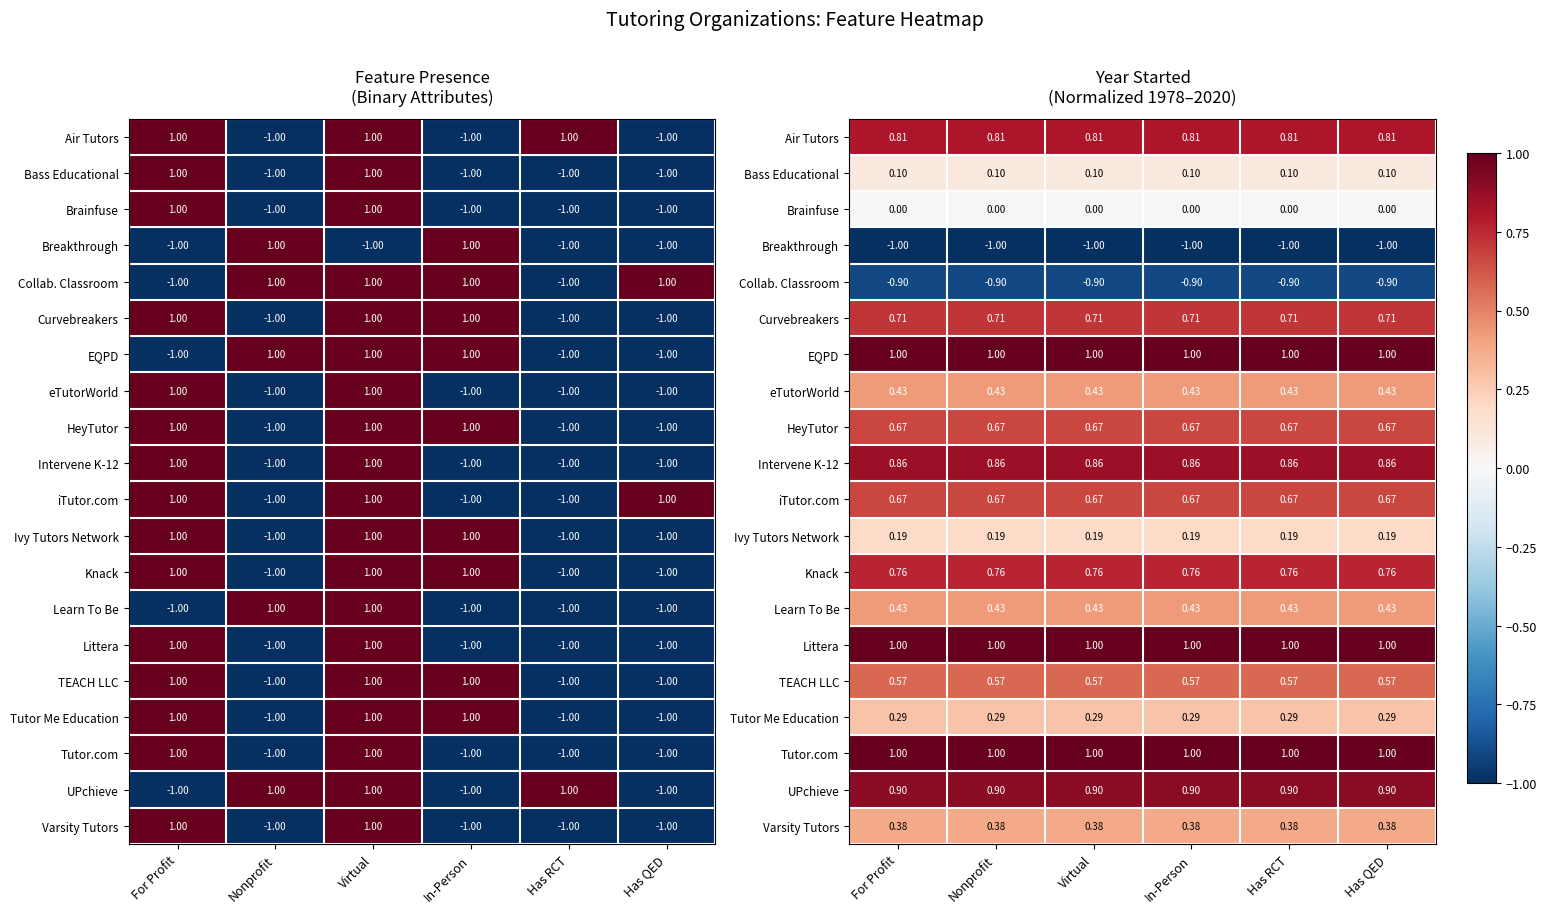

The Curvebreakers series shows 0.5 at For Profit. True or false?

False